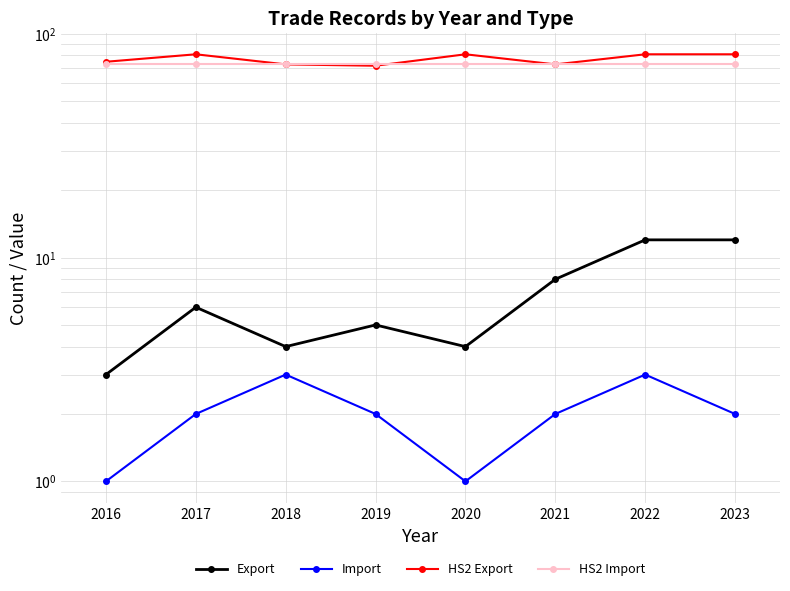

At how many categories does at least one series exceed 30?

8